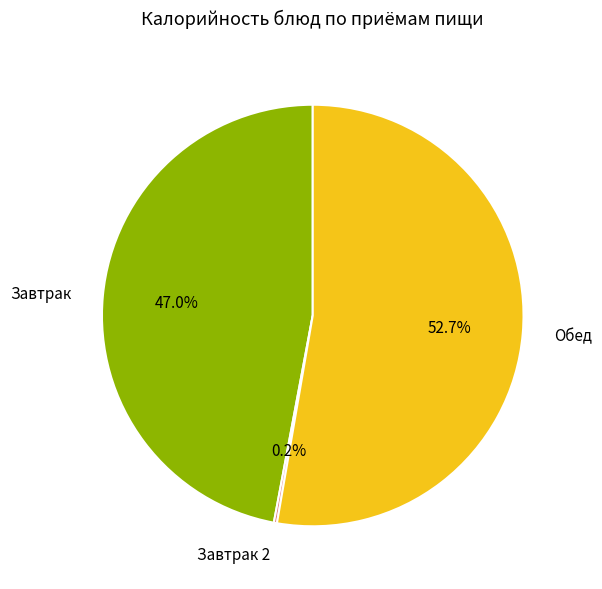

What is the largest slice in the pie chart?

Обед